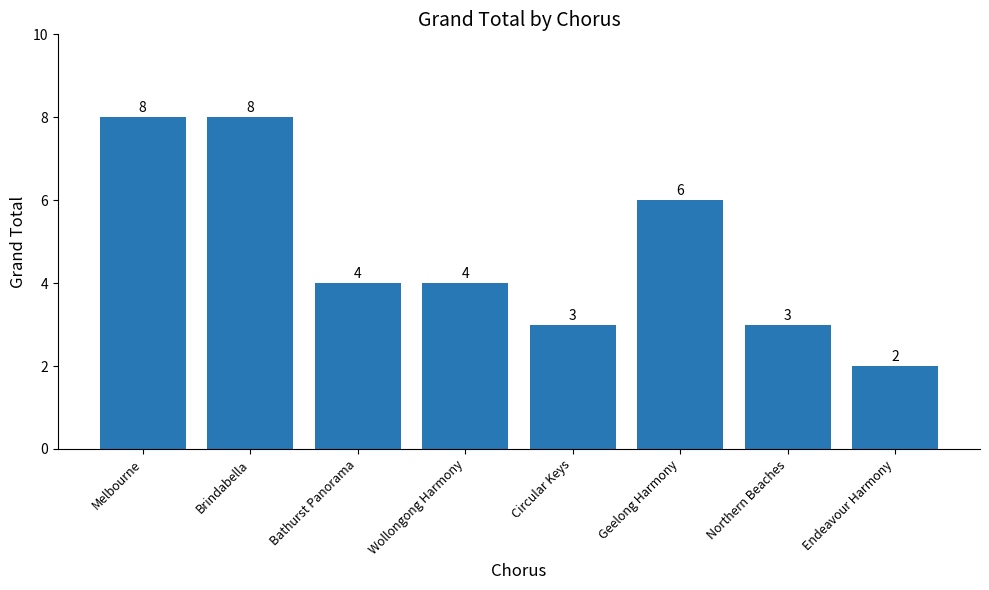

Approximately how many times larger is the value at Circular Keys compared to Bathurst Panorama?

0.8